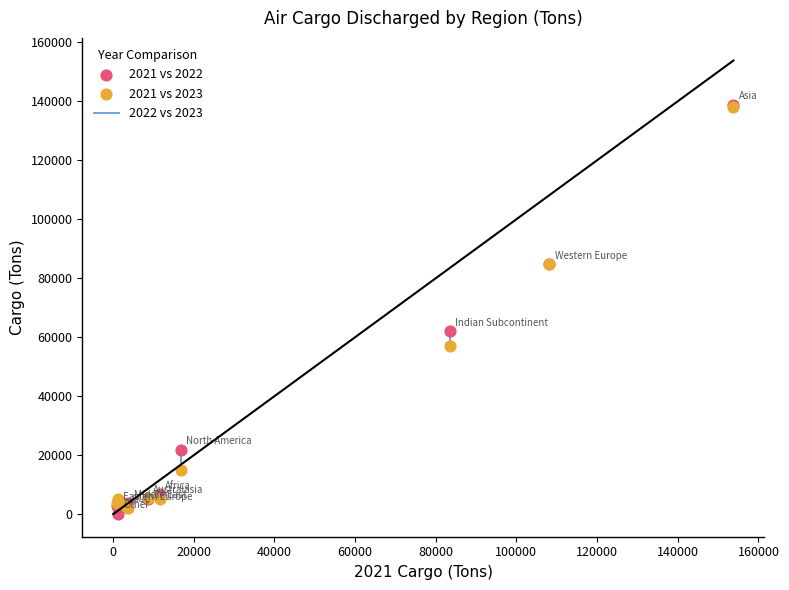

Across all series, what Y value is closest to 69479?

62052.0